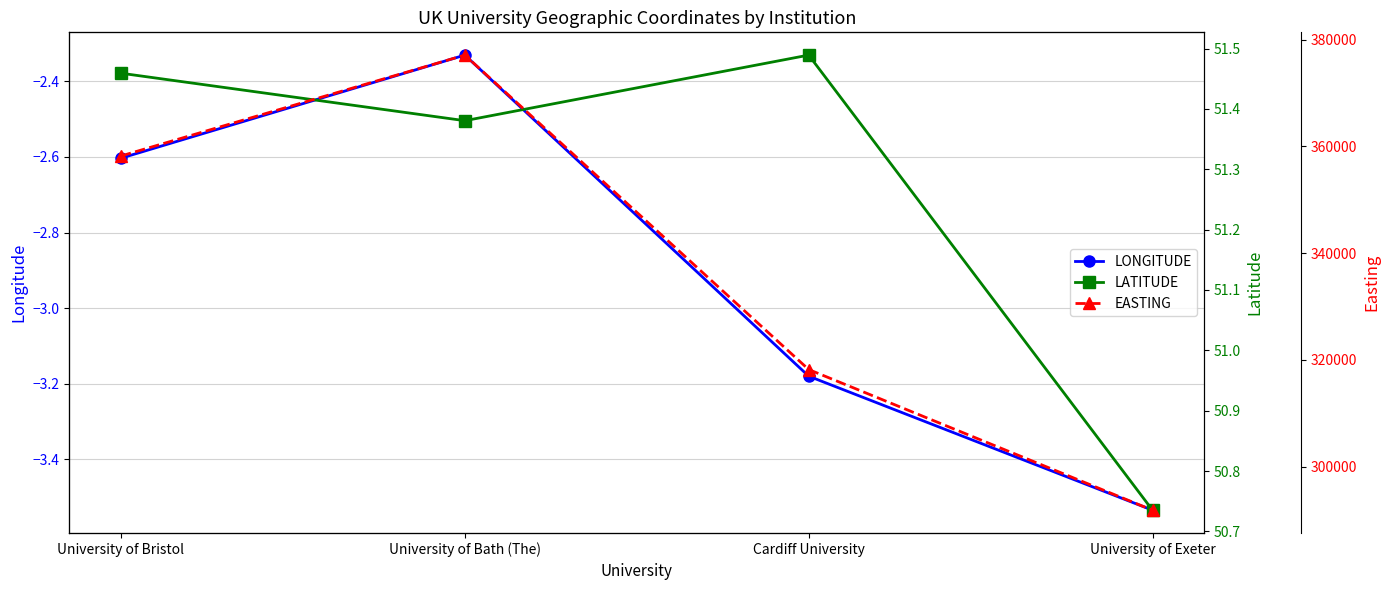

What is the difference between the second highest and minimum values in the EASTING series?

66363.0